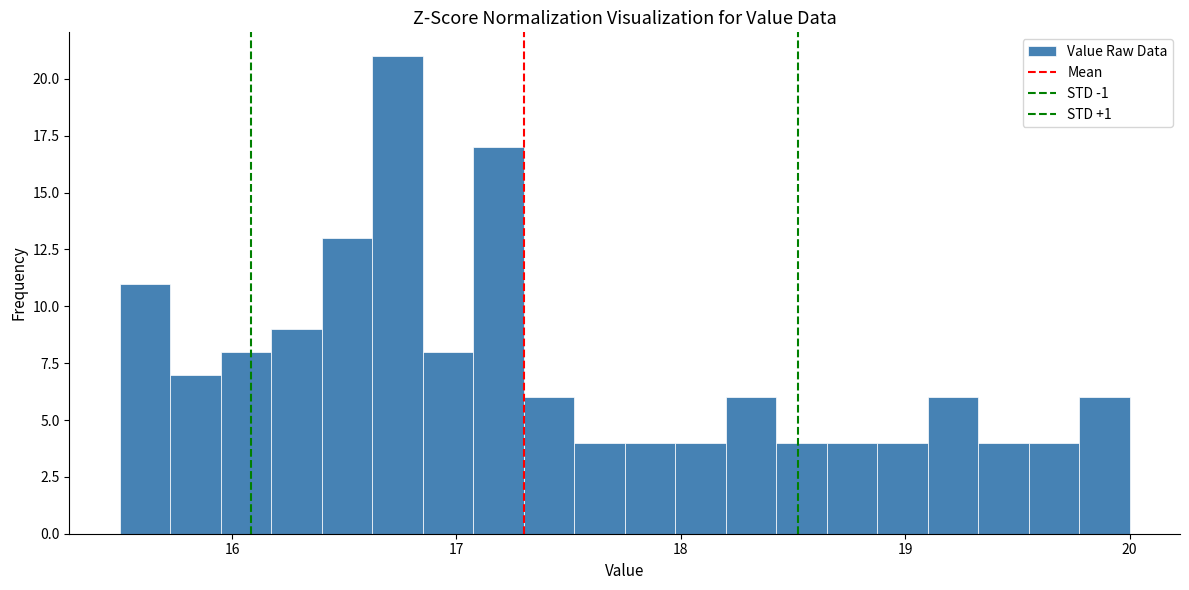

Read against the x-axis, roughly where is the centre of the tallest bar?

16.7